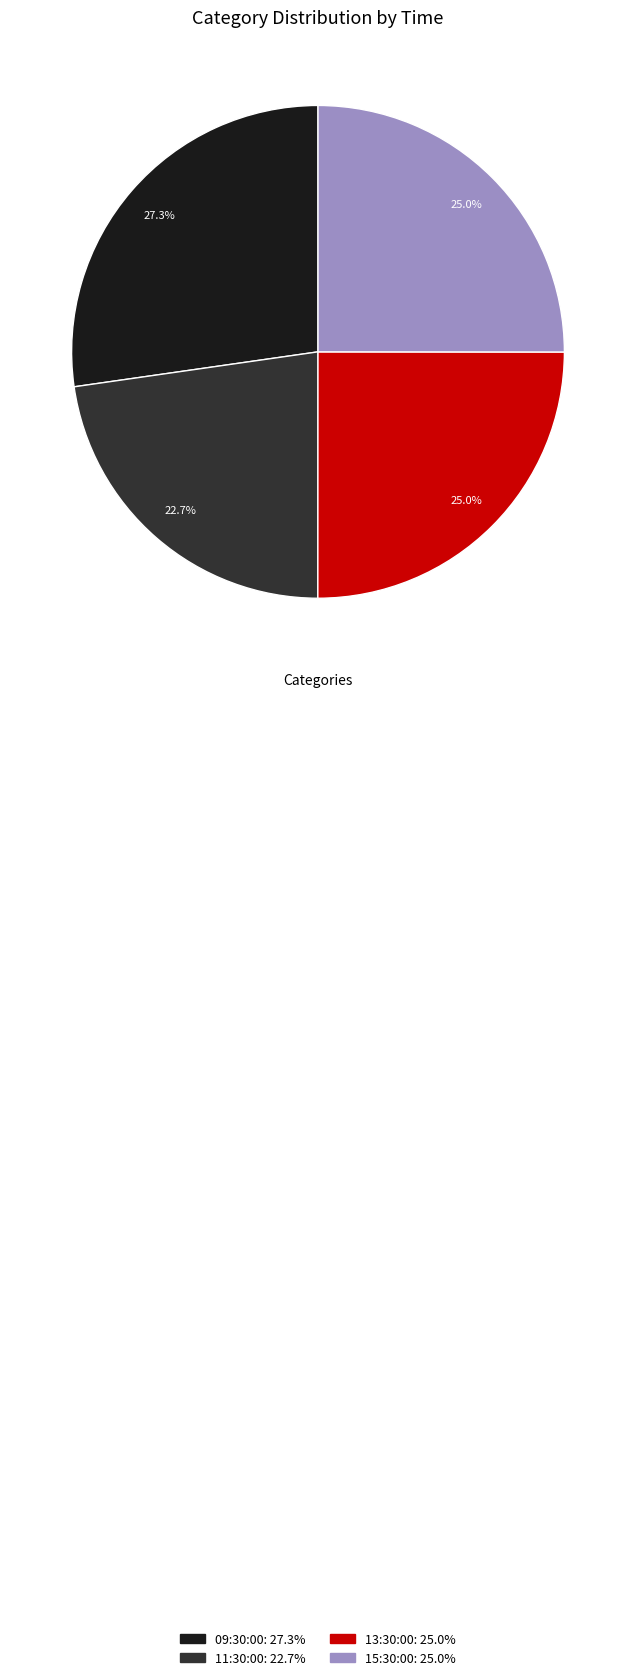

Is there any slice that represents more than half of the pie?

No